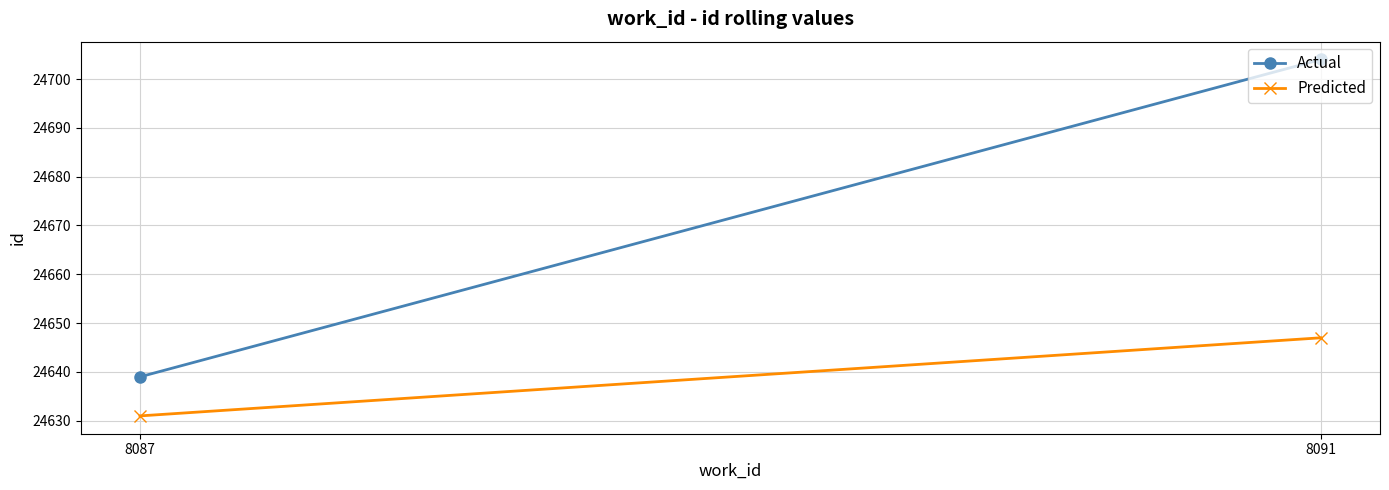

Count the Actual values in the range 24639 to 24704.

2